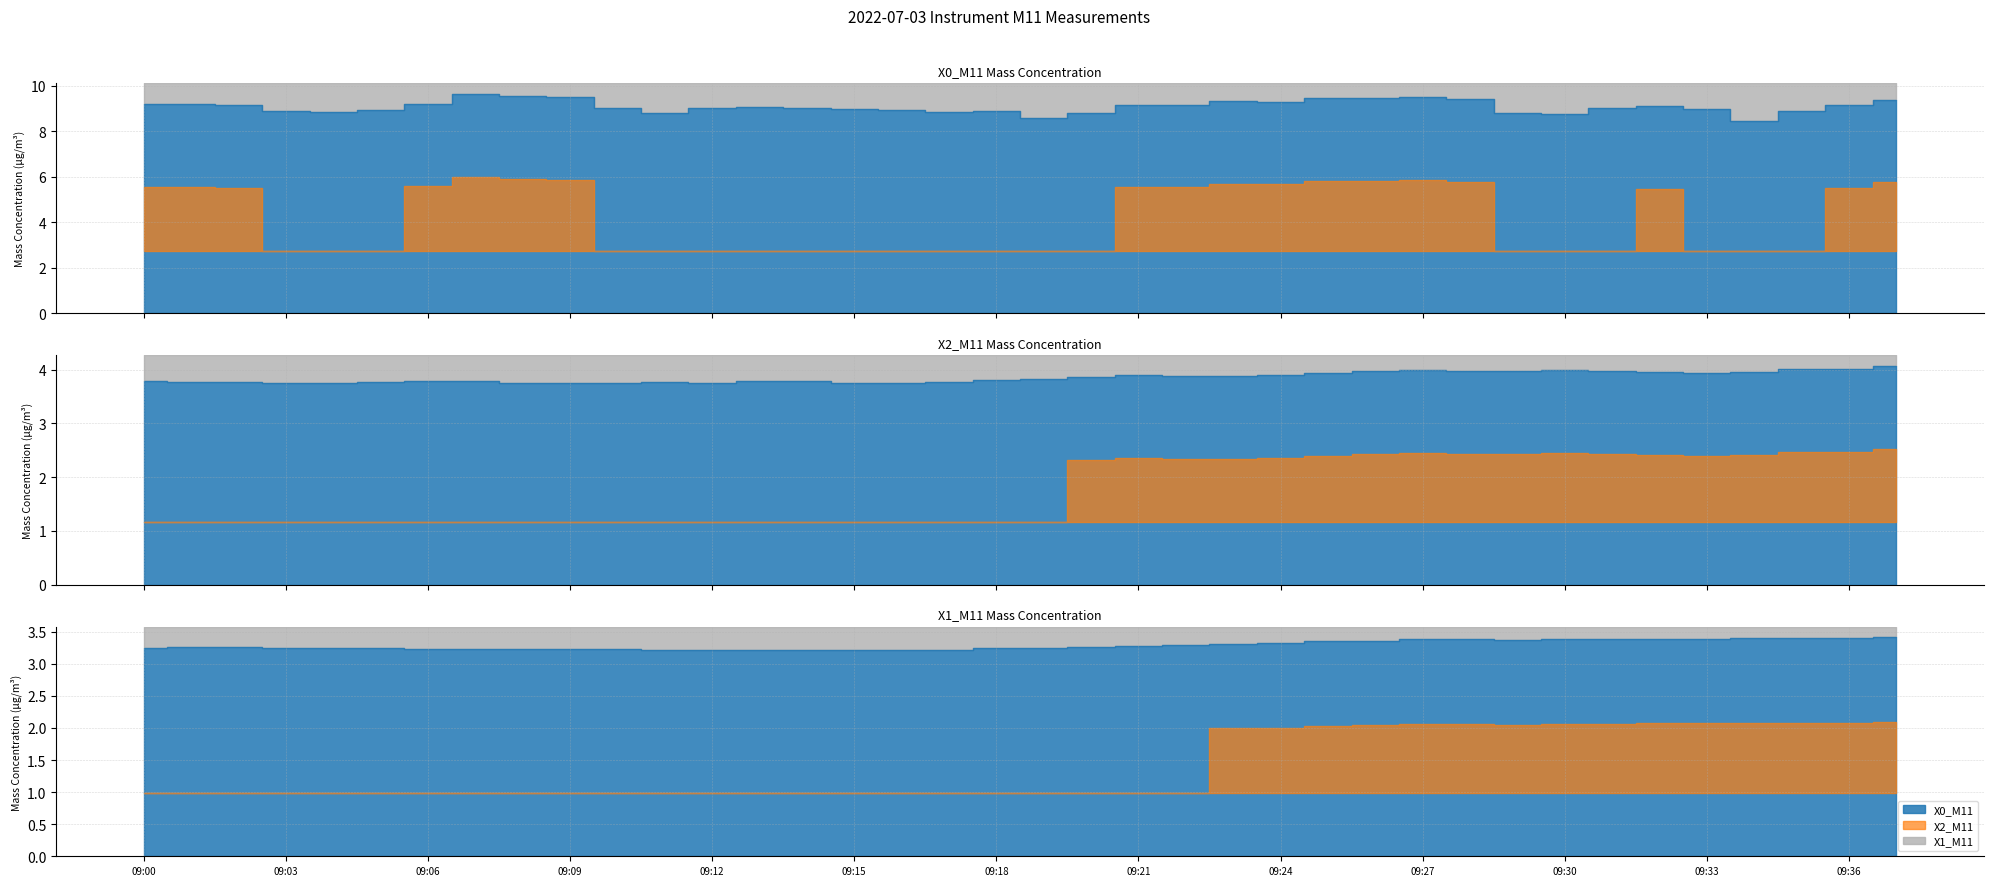

Where does the X0_M11 (Mass conc μg/m³) series first go above 9?

09:00